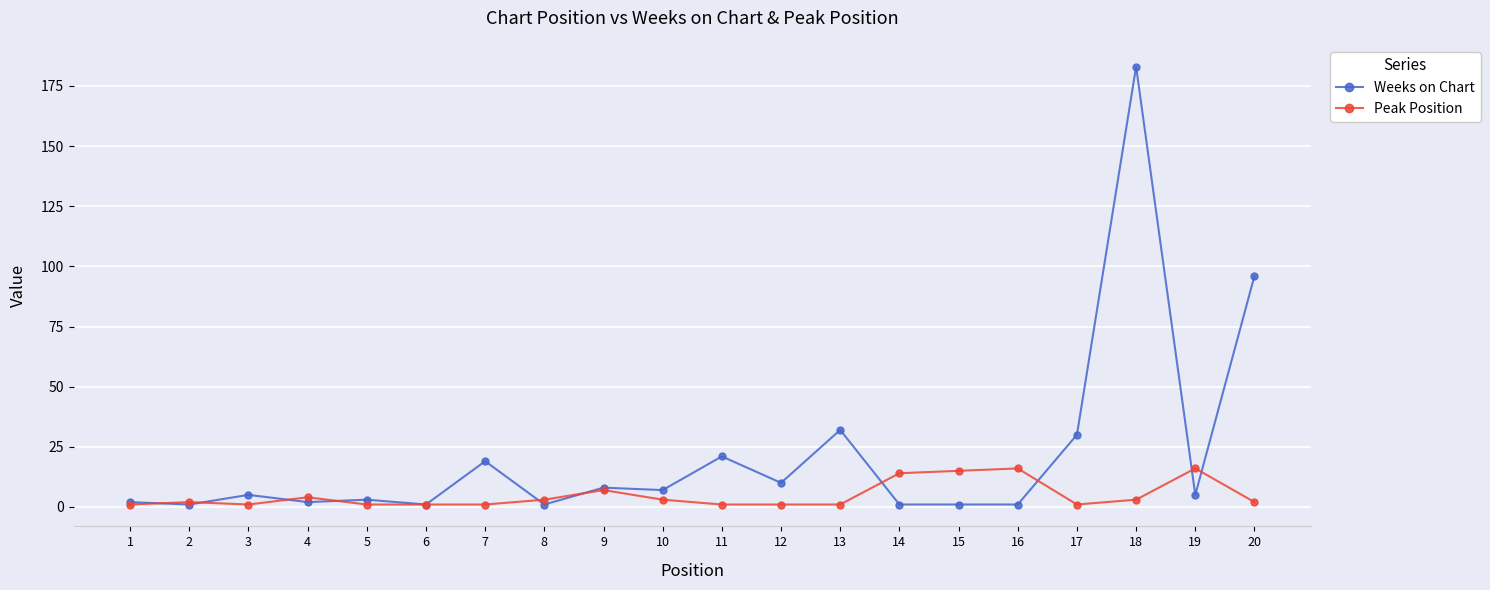

How many lines are shown in the chart?

2